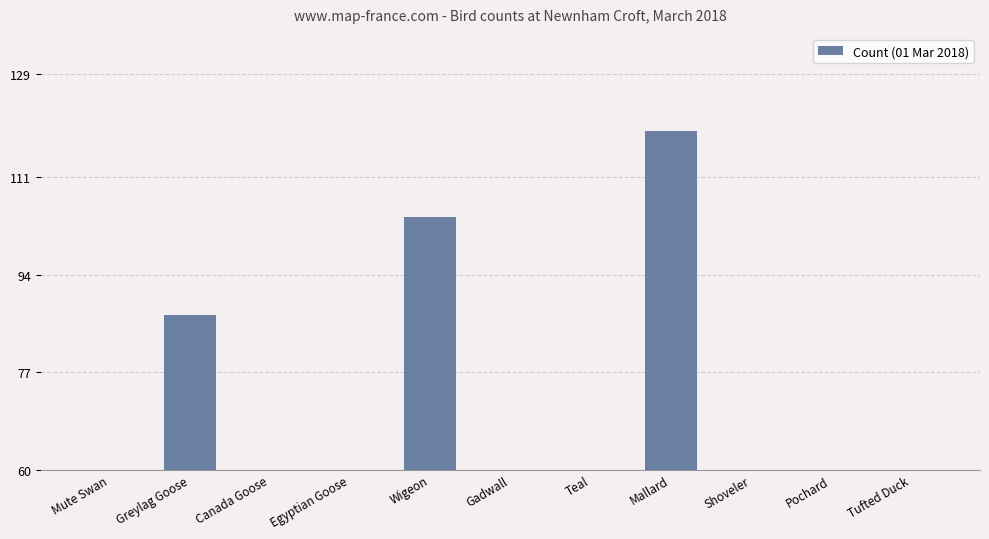

Rank the categories by value from highest to lowest.

Mallard, Wigeon, Greylag Goose, Teal, Mute Swan, Gadwall, Canada Goose, Egyptian Goose, Shoveler, Pochard, Tufted Duck